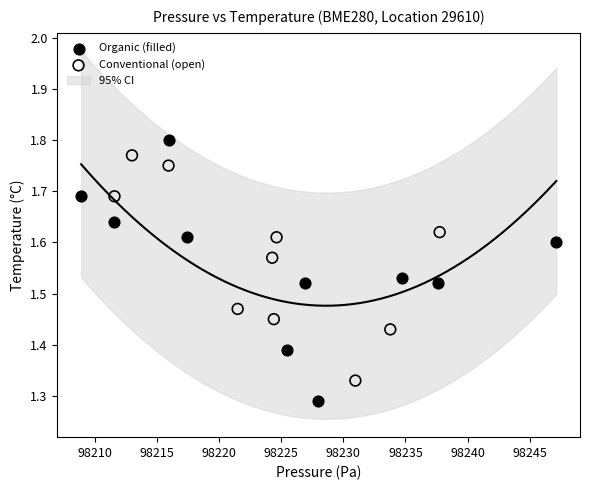

Which series contains the lowest Y value?

Organic (filled)